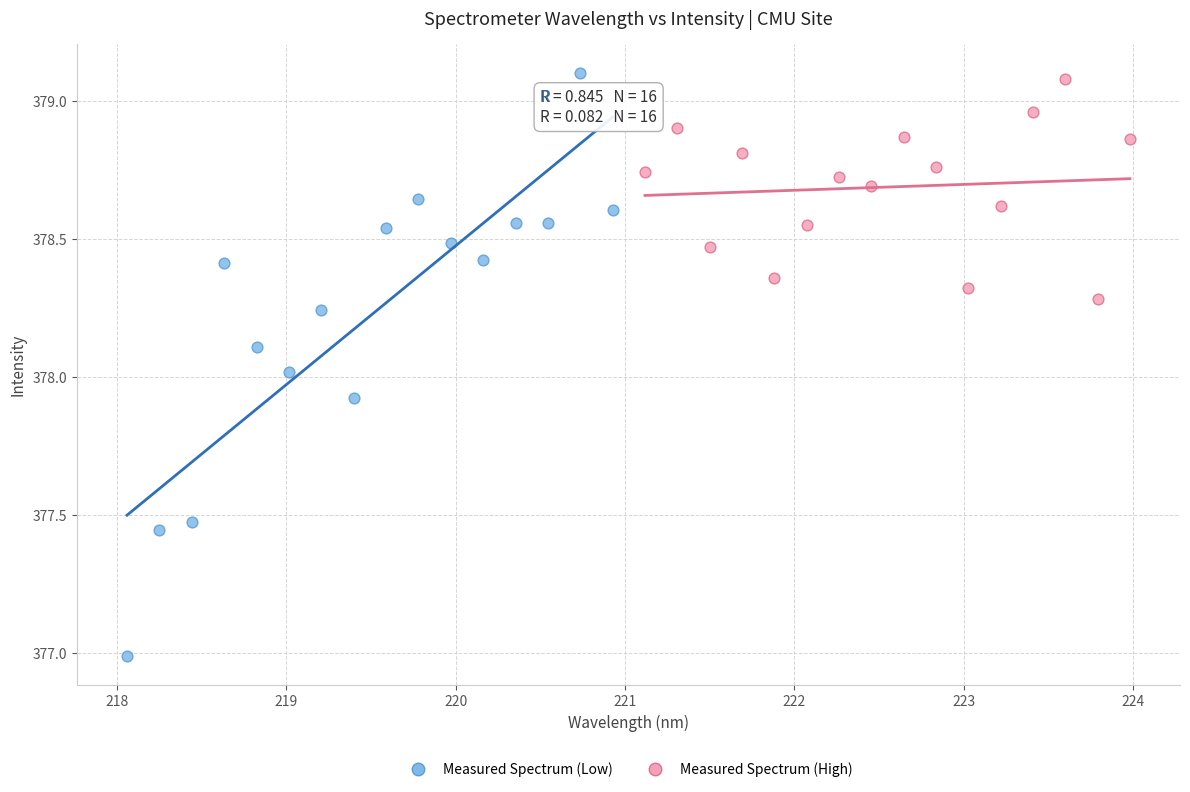

Which series reaches the maximum Y coordinate?

Measured Spectrum (Low)